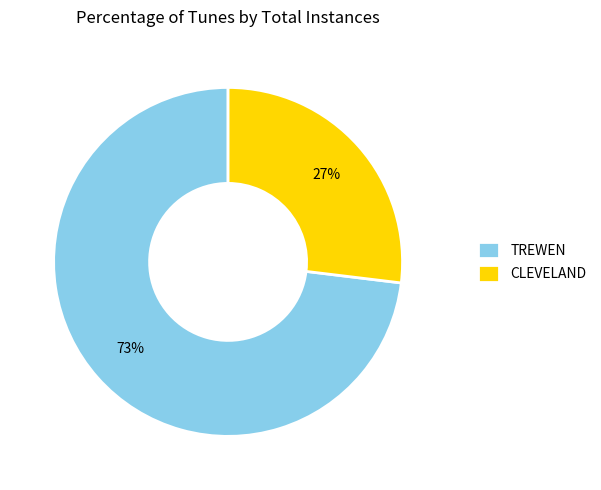

To the nearest percent, what is the combined percentage of CLEVELAND and TREWEN?

100%